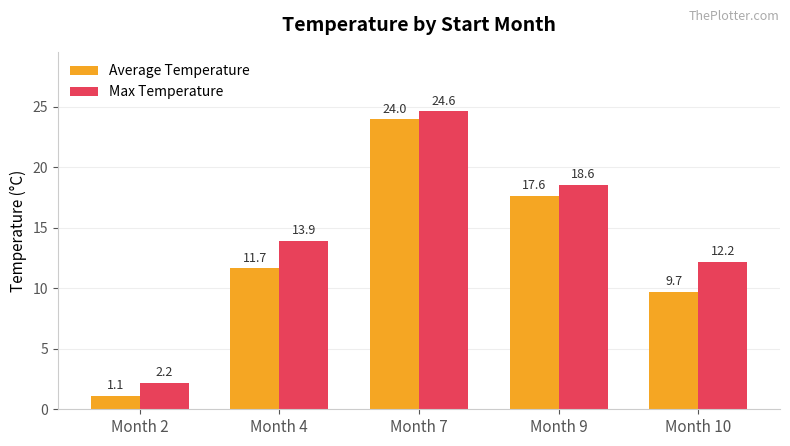

Is the value of Average Temperature at Month 7 greater than the value of Max Temperature at Month 4?

Yes